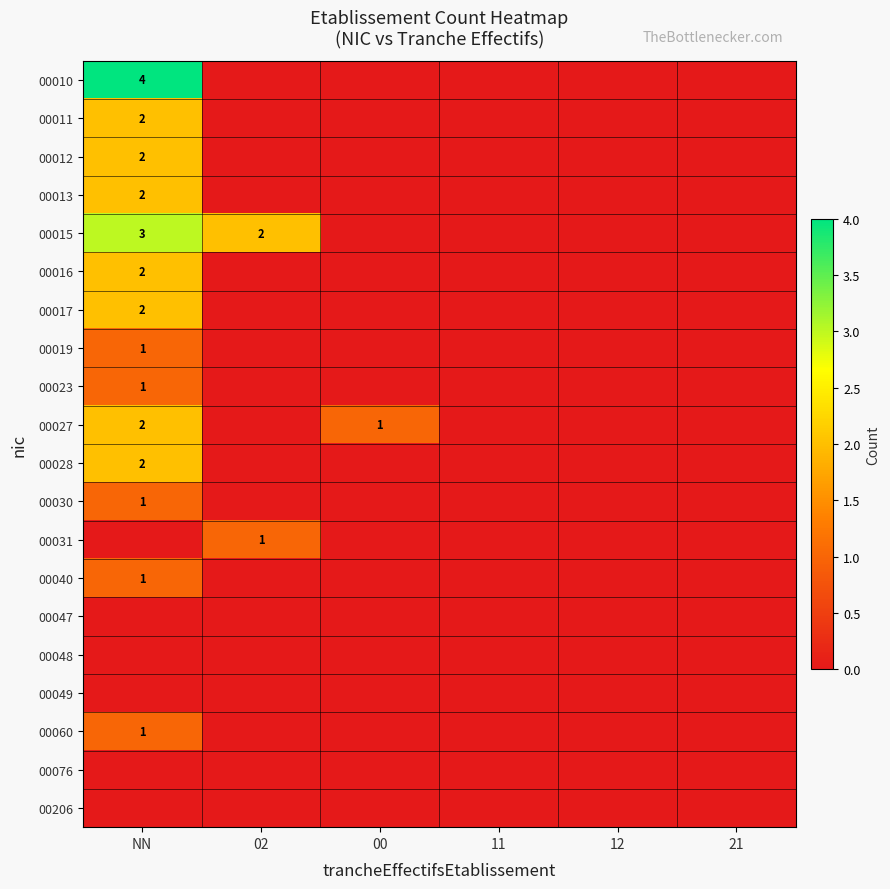

Rank the series at 21 from lowest to highest value.

00010, 00011, 00012, 00013, 00015, 00016, 00017, 00019, 00023, 00027, 00028, 00030, 00031, 00040, 00047, 00048, 00049, 00060, 00076, 00206